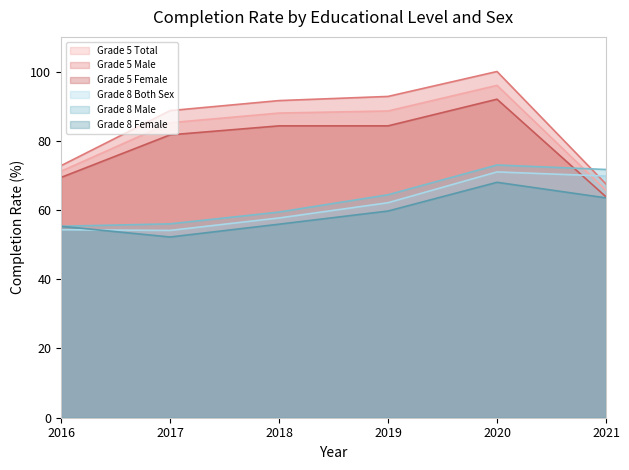

How many interior local peaks does the Grade 5 Total series have?

1